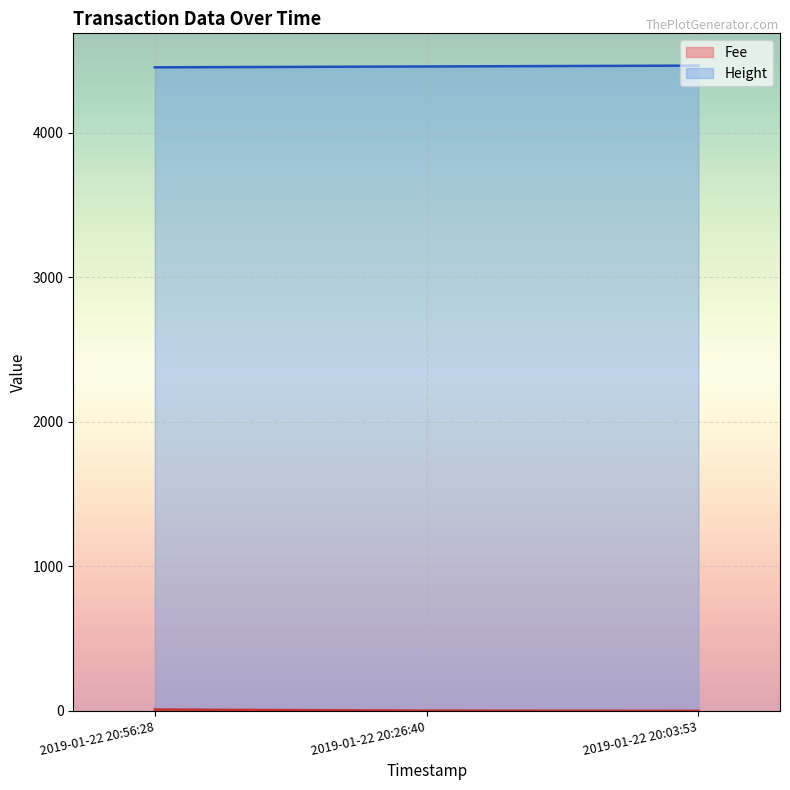

At how many categories does at least one series exceed 594?

3